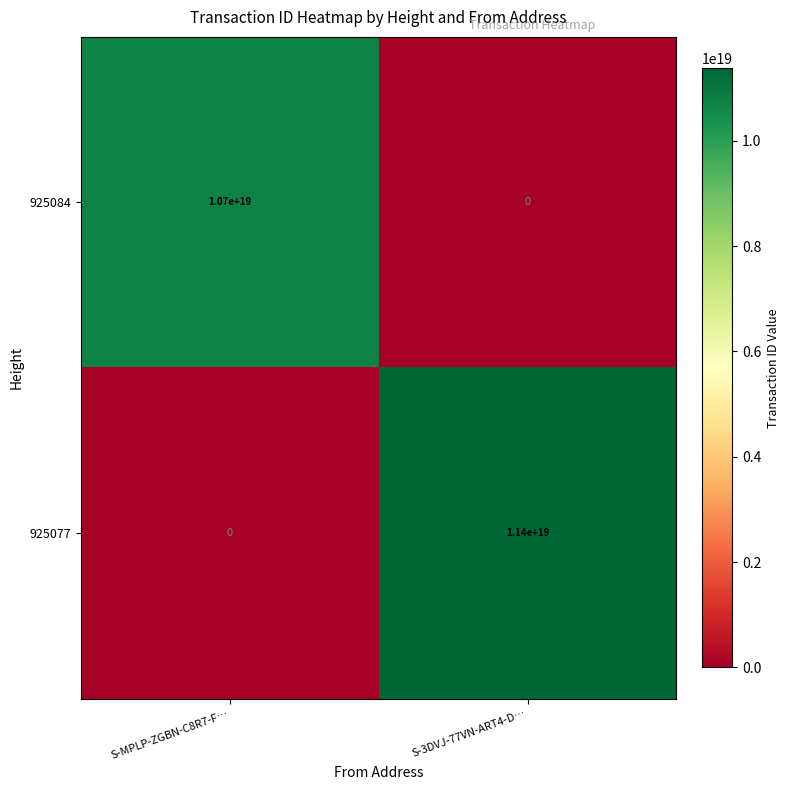

True or false: 925084 has a value of 7412273146278303744 at S-3DVJ-77VN-ART4-D….

False